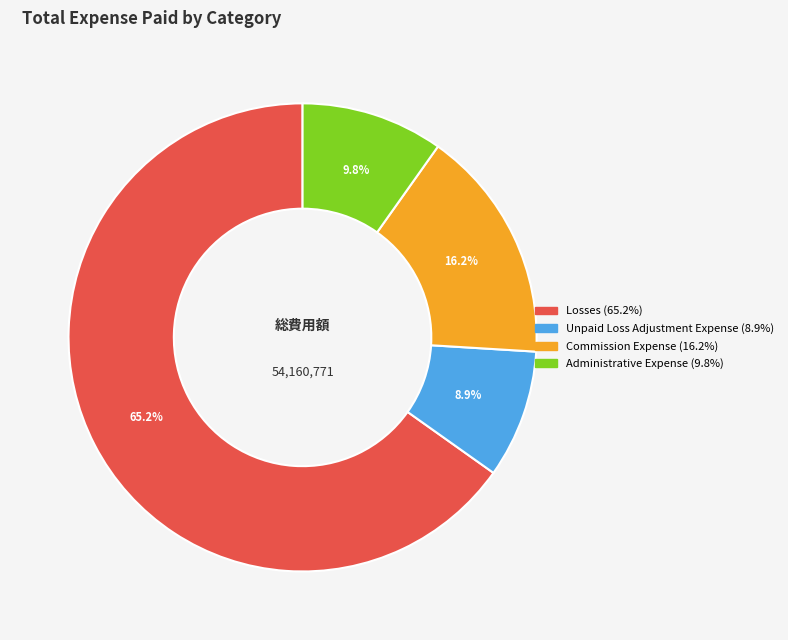

To the nearest percent, what is the difference between the largest and smallest slice percentages?

56%